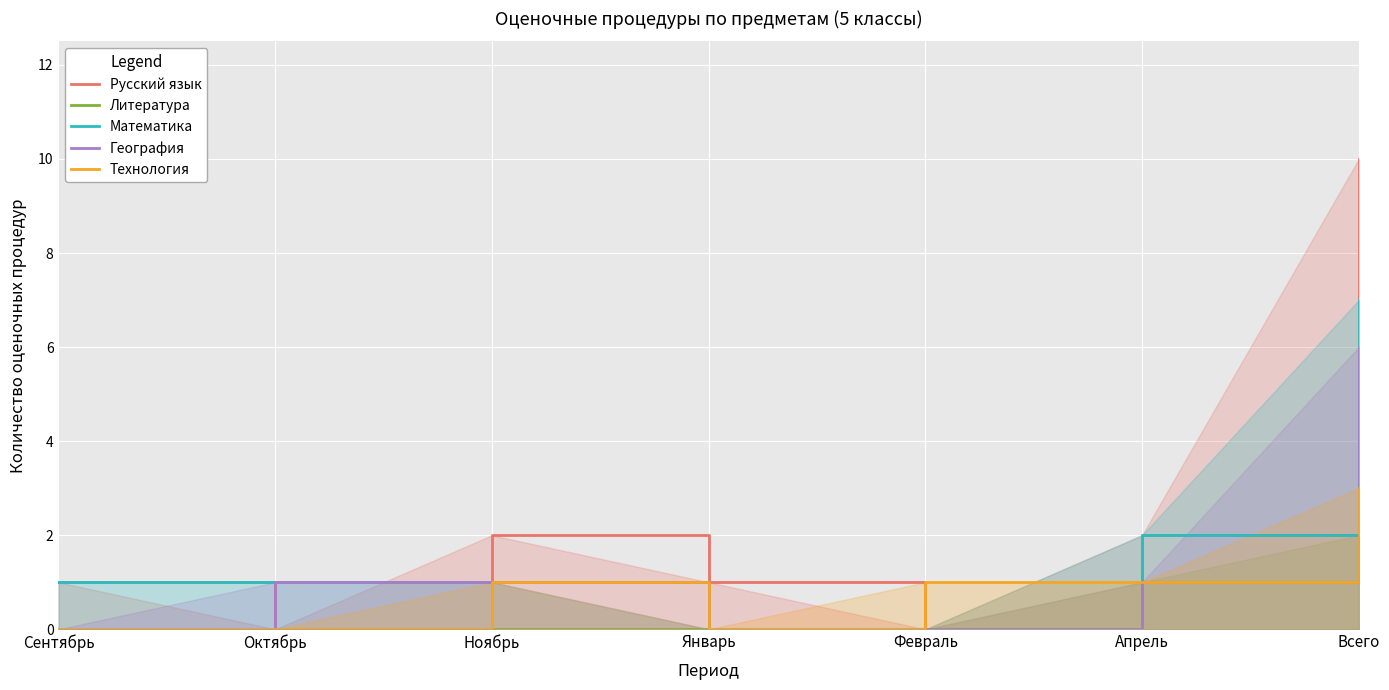

Is the value of Математика at Апрель greater than the value of География at Февраль?

Yes